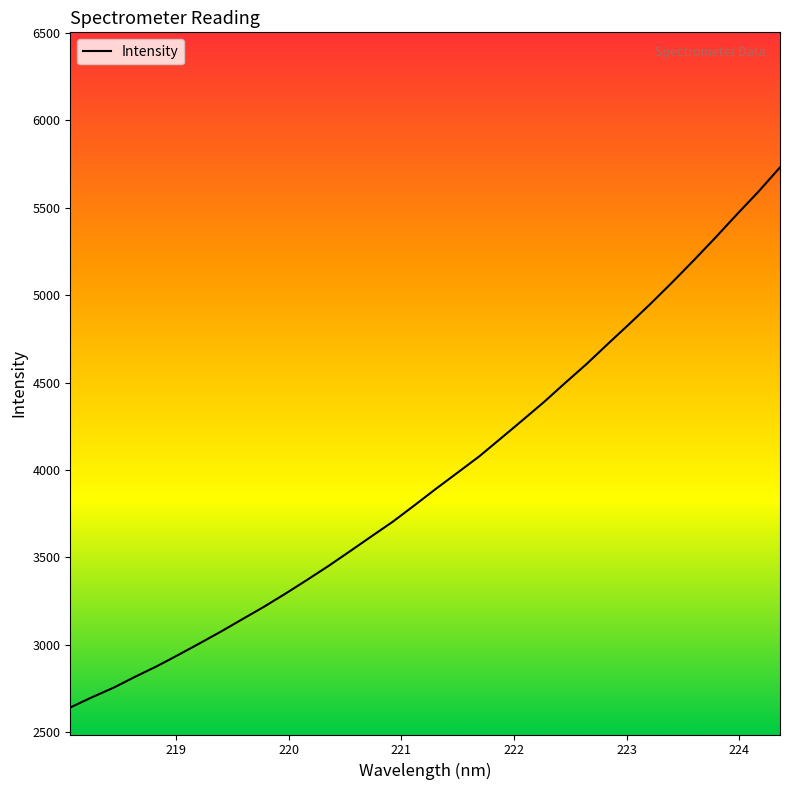

What is the greatest value displayed?

5731.3